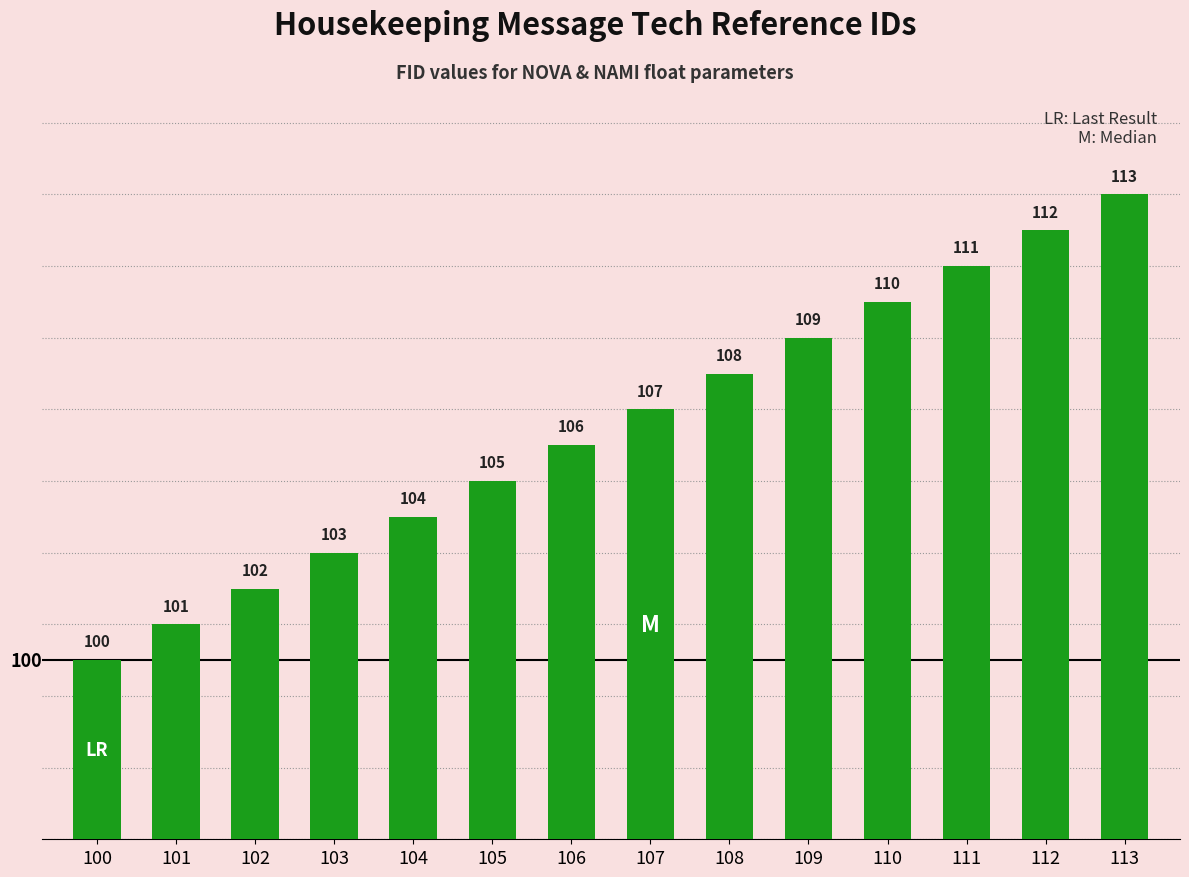

How many data points are less than 107?

7